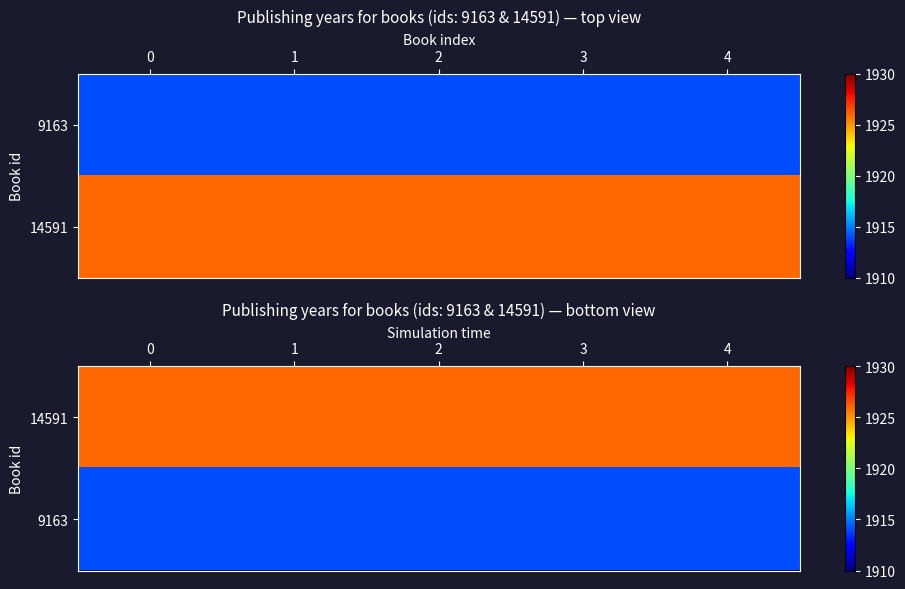

List the series in order of their peak value, lowest first.

9163, 14591